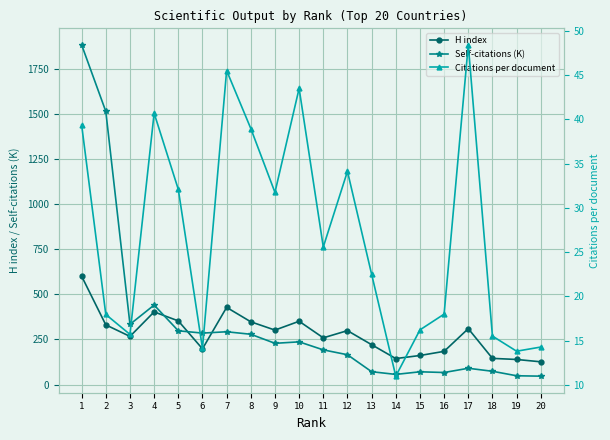

What is the sum of the Citations per document values at 19 and 9?

45.5